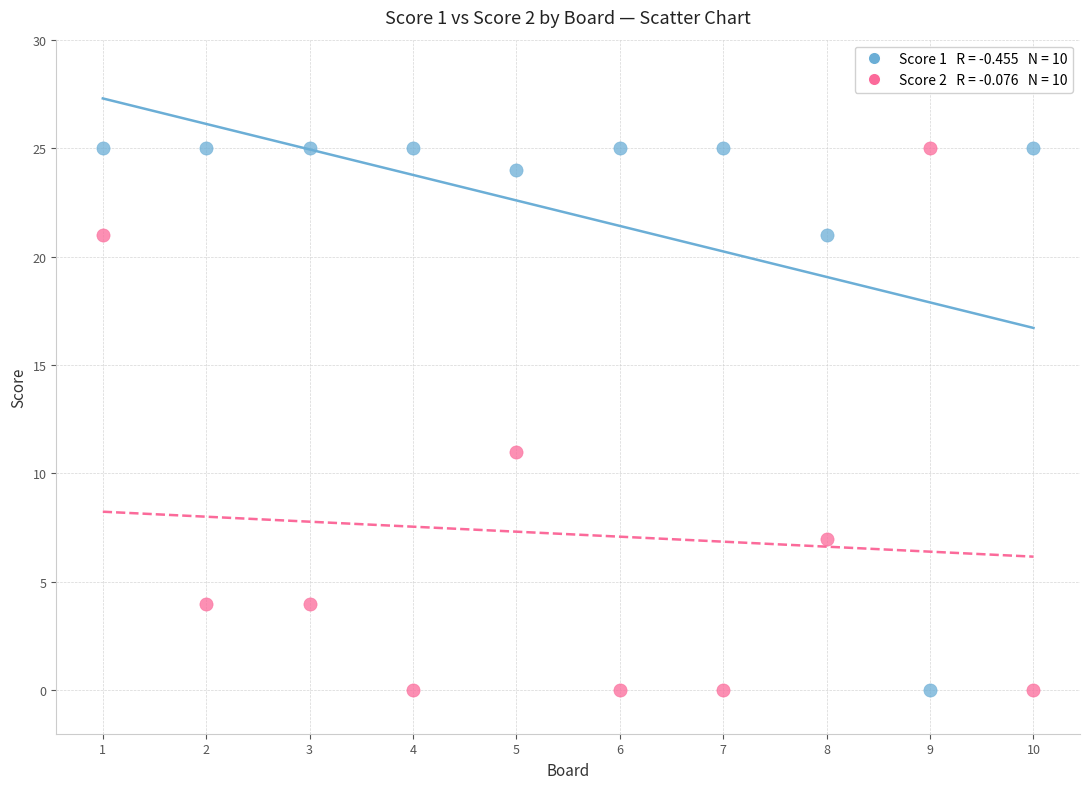

Across all series, what Y value is closest to 12?

11